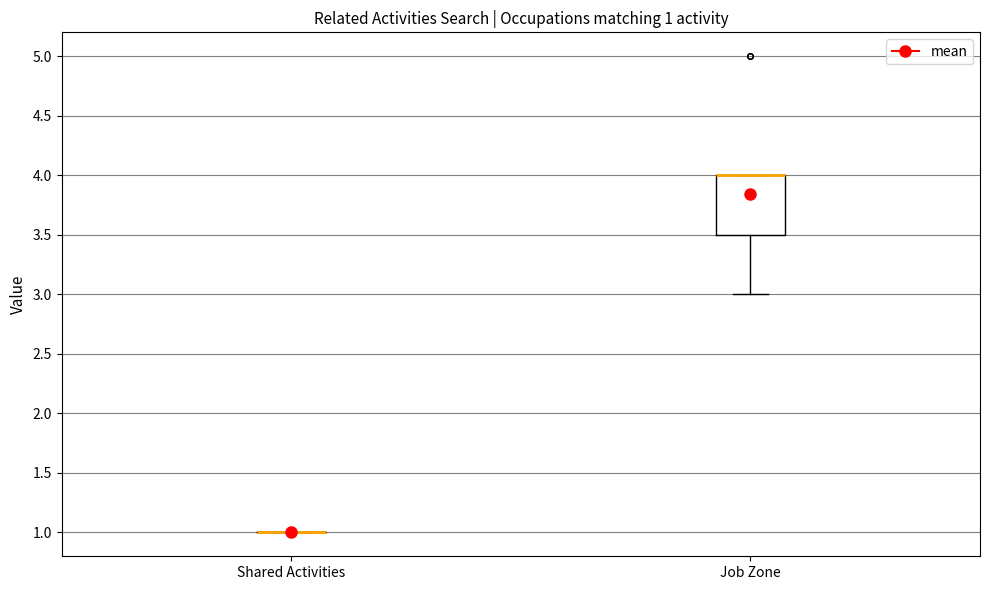

Which box is the tallest, from its lower edge to its upper edge?

Job Zone